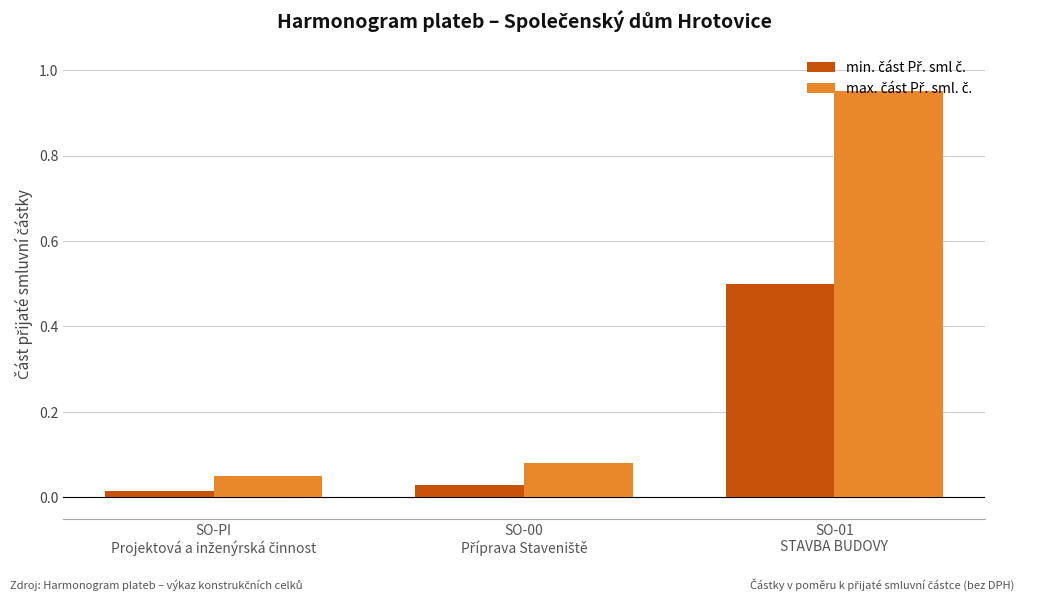

At how many categories does at least one series exceed 0?

3